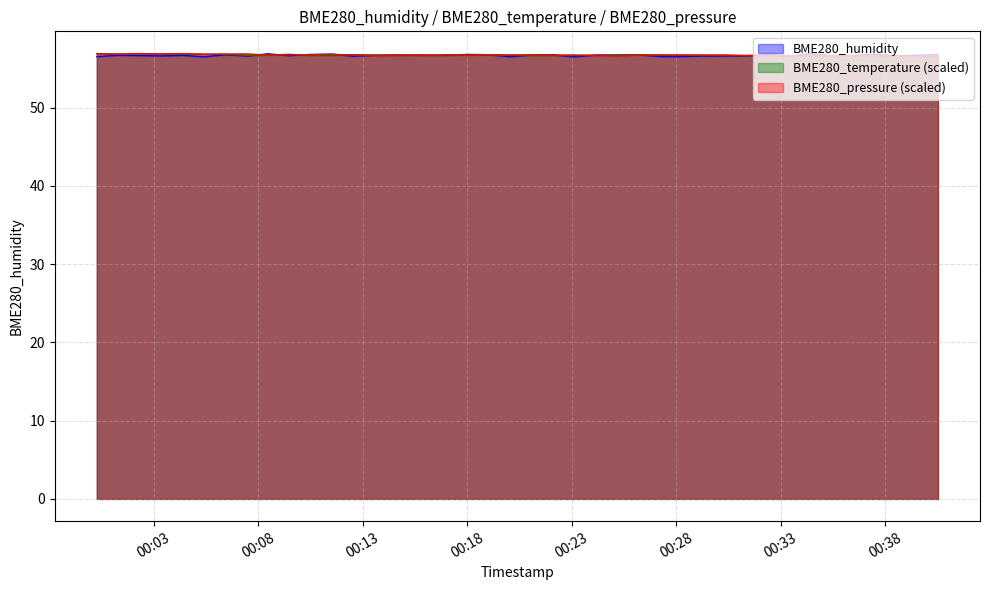

Does the chart have visible grid lines?

Yes